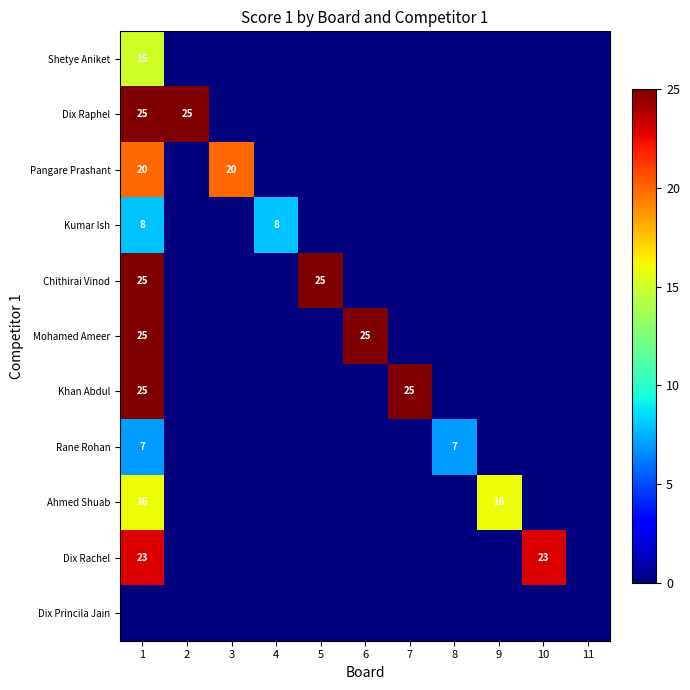

Which series has the largest range (max minus min)?

Dix Raphel